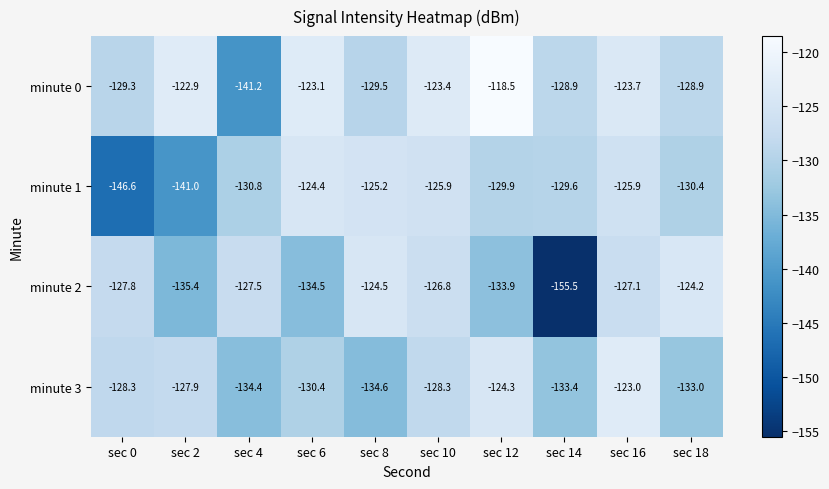

What is the spread (max minus min) of values at sec 2?

18.1